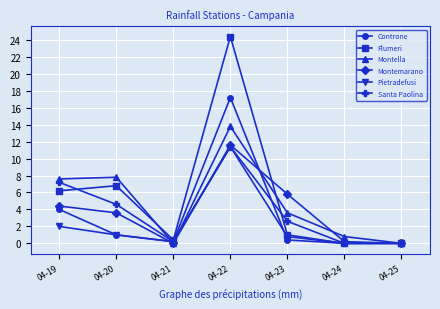

What is the total value across all series at 04-23?

14.2